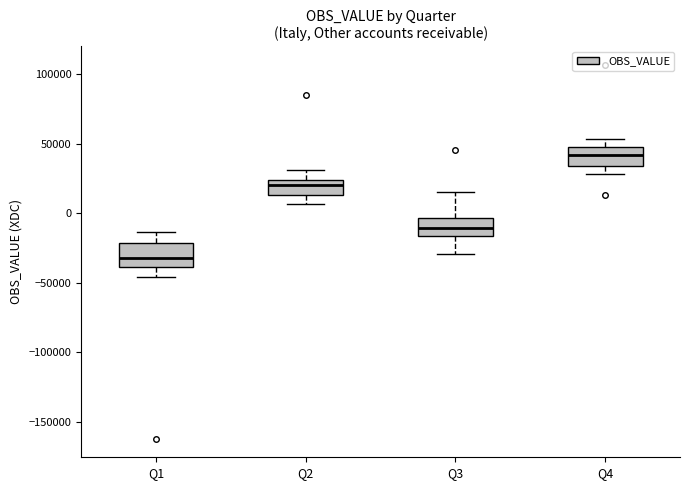

Which box has the lowest median line?

Q1